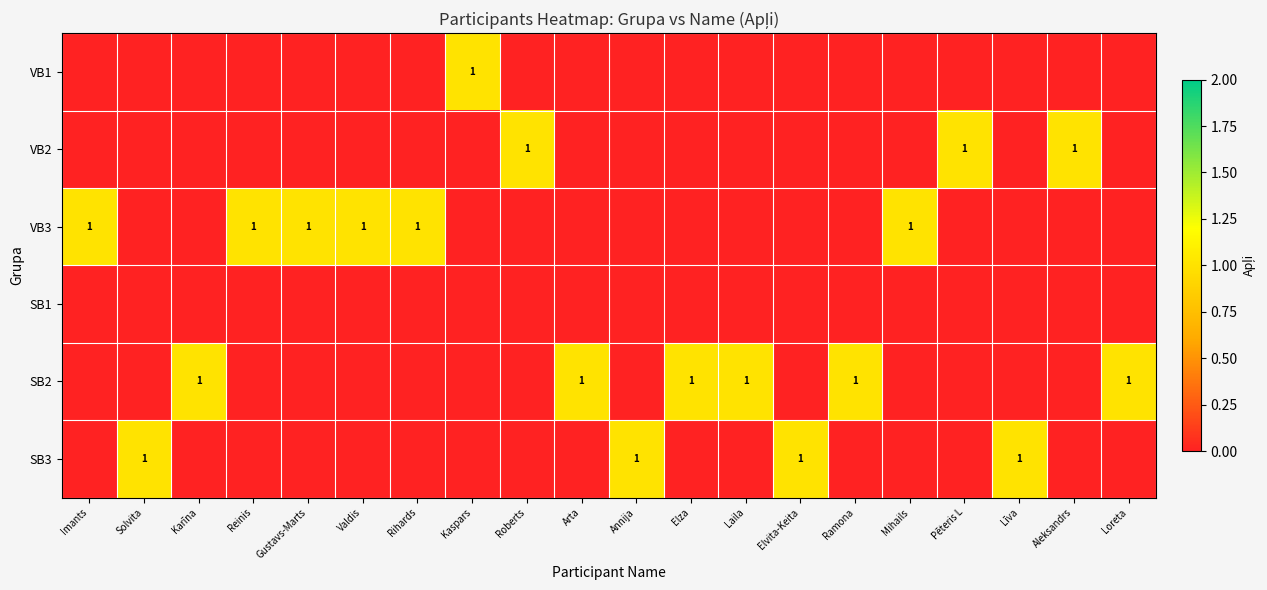

The VB2 series shows 2 at Aleksandrs. True or false?

False